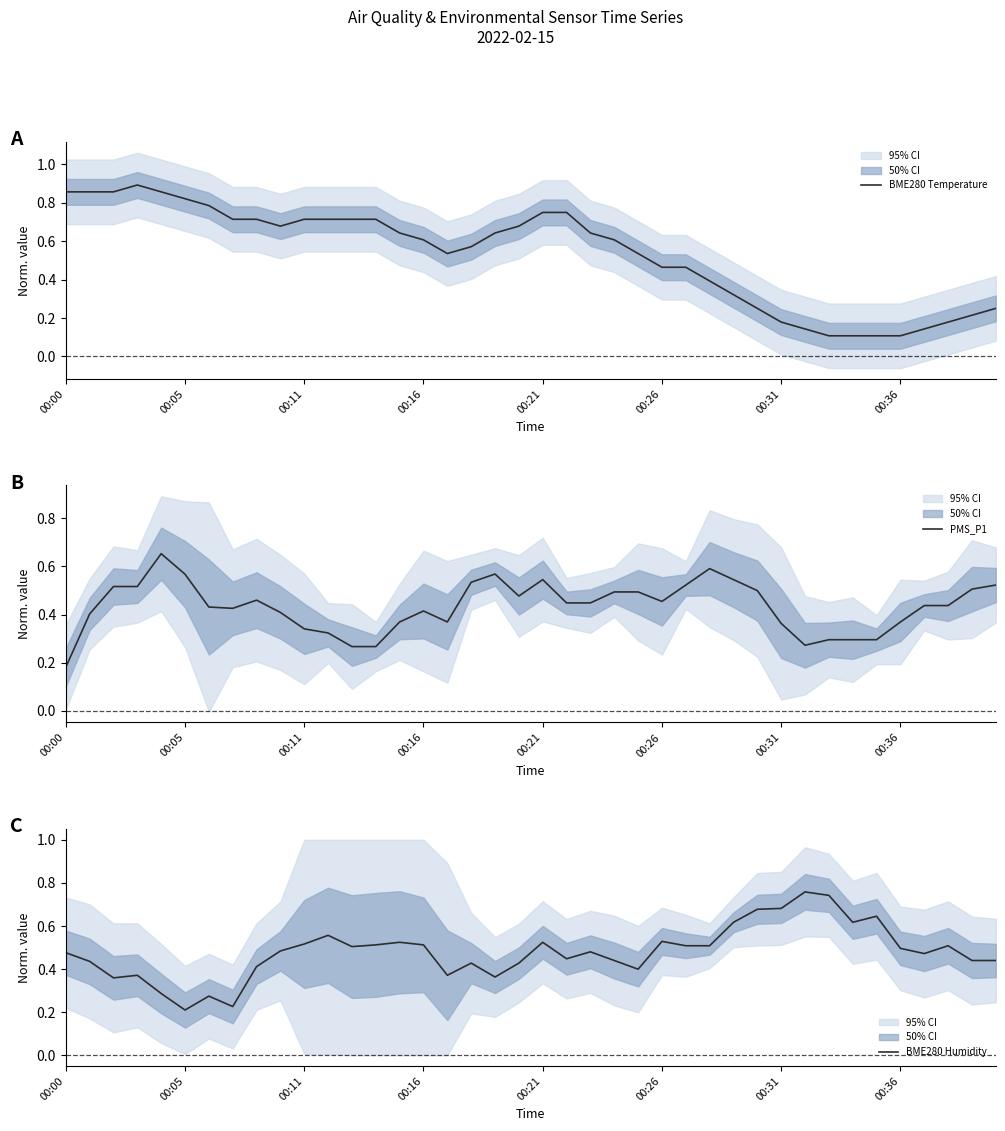

The value of BME280 Temperature at 00:00 is 0.5. True or false?

False